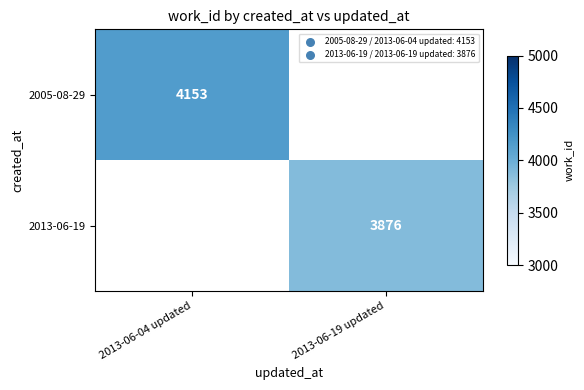

The 2005-08-29 series shows 1849 at 2013-06-04 updated. True or false?

False